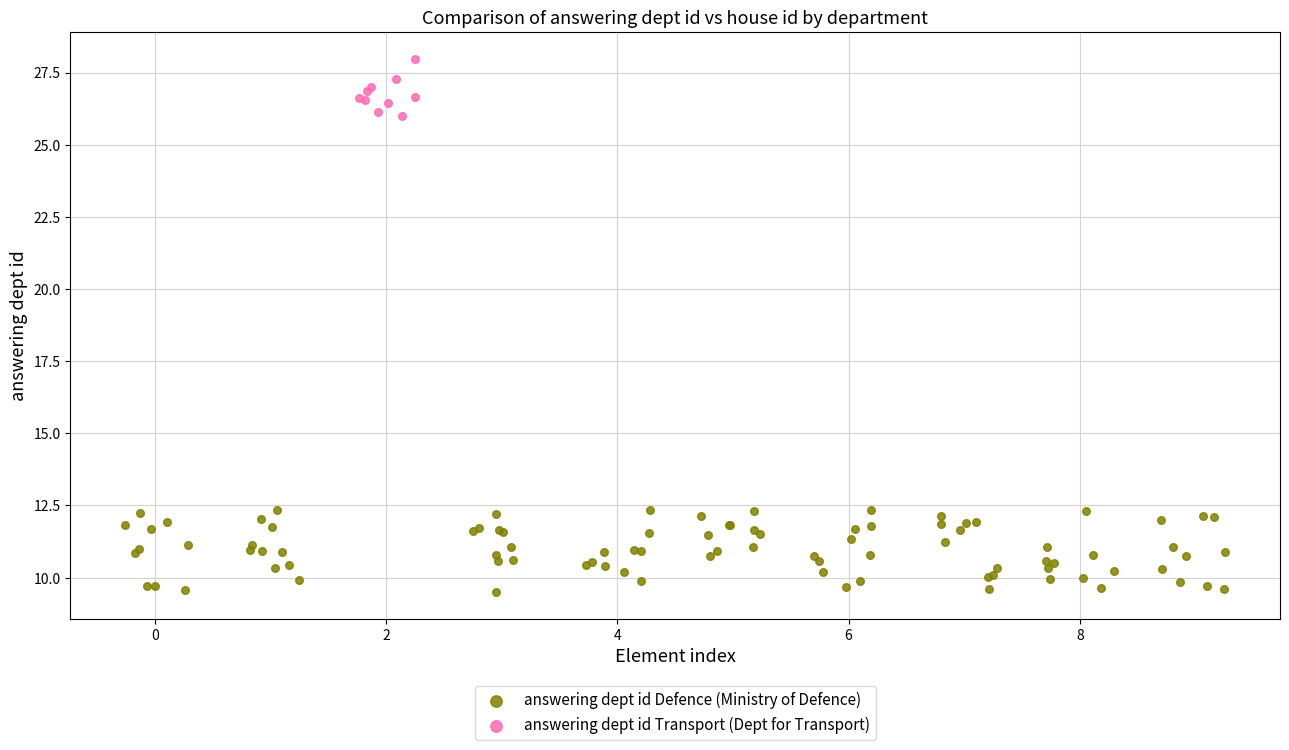

Which series reaches the minimum Y coordinate?

answering dept id Defence (Ministry of Defence)